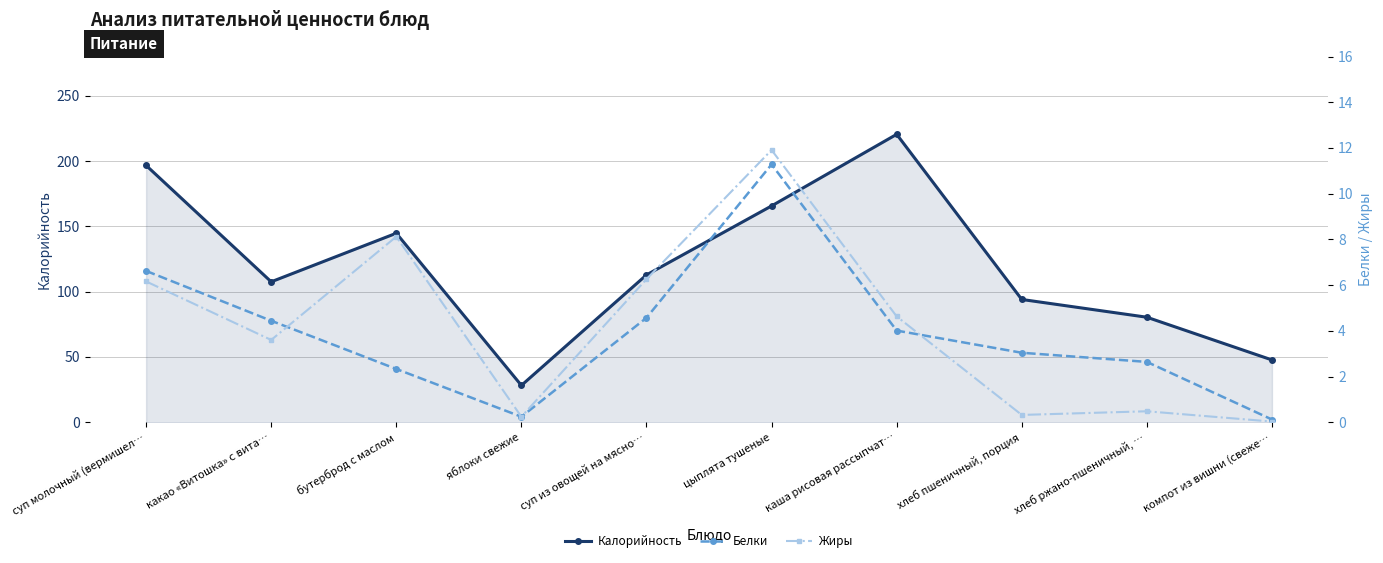

True or false: Калорийность and Жиры cross at least once.

False